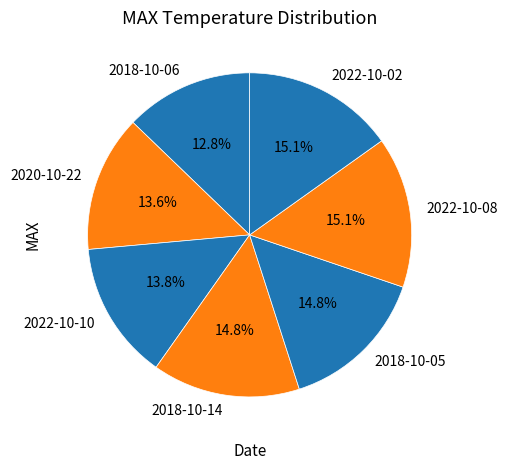

What is the smallest slice in the pie chart?

2018-10-06